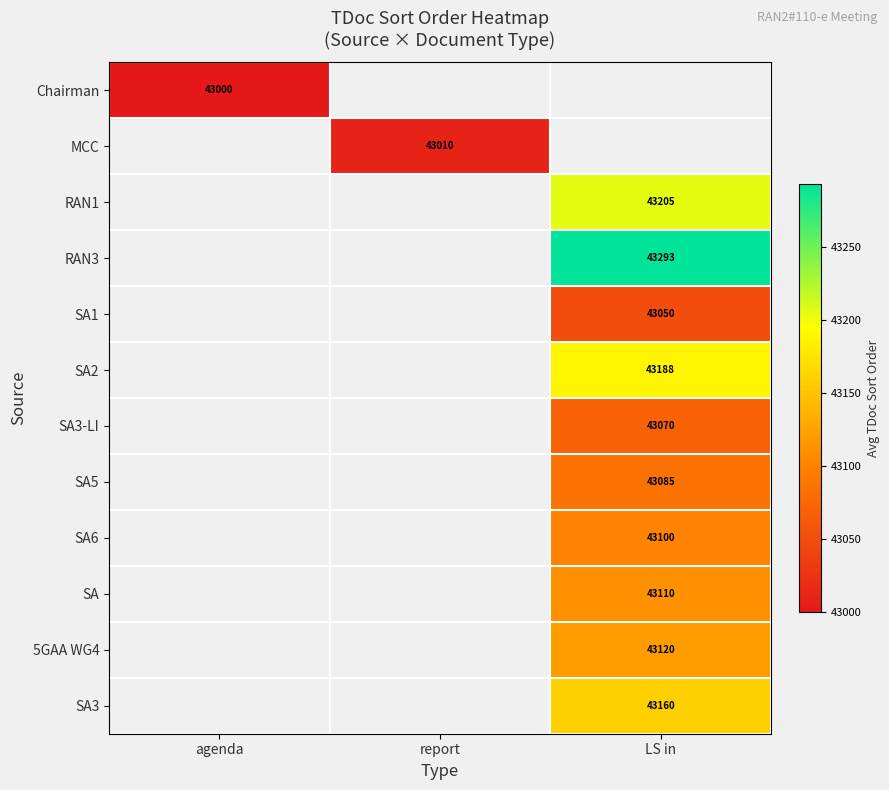

Between LS in and agenda, which is larger?

agenda